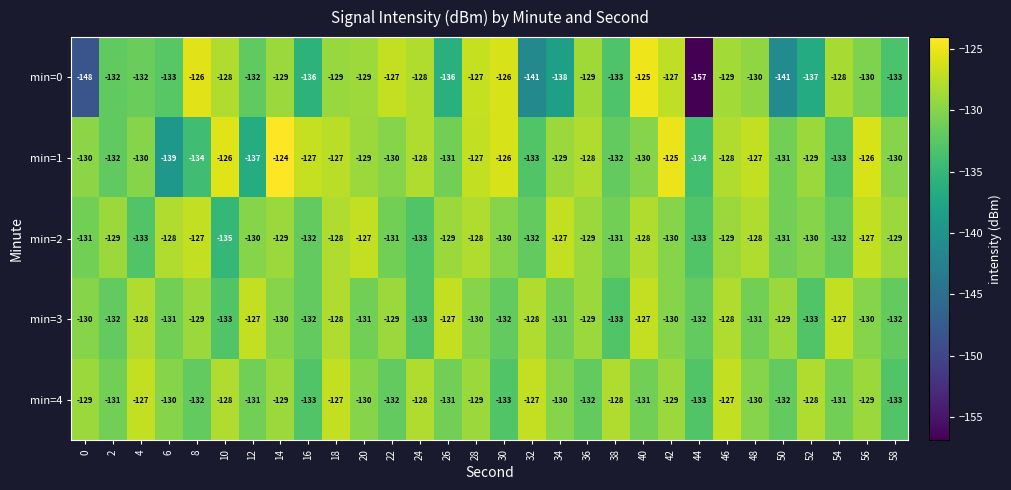

What is the difference between the min=4 values at 24 and 54?

3